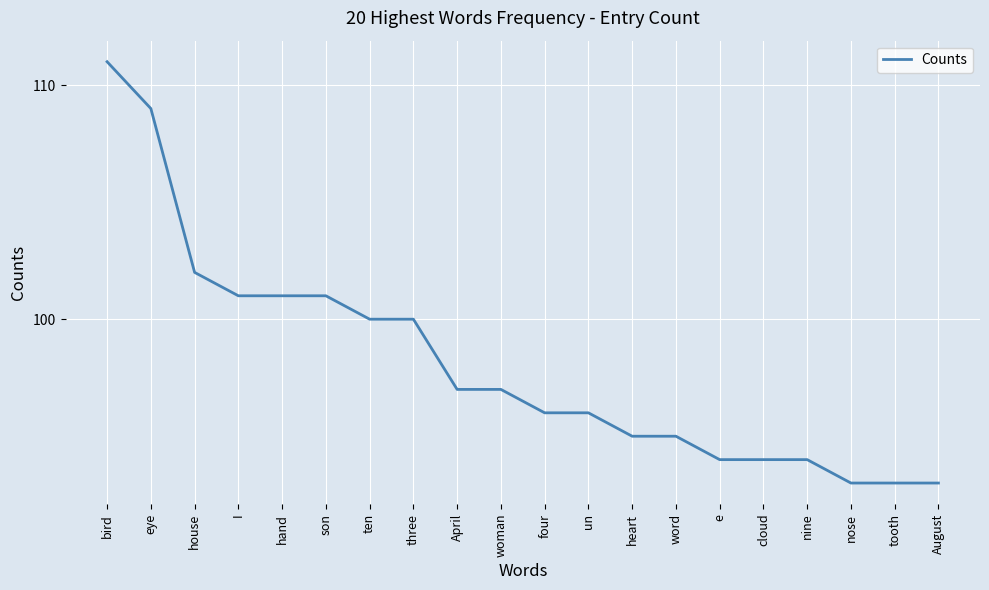

Is it true that the value at hand is 64?

False